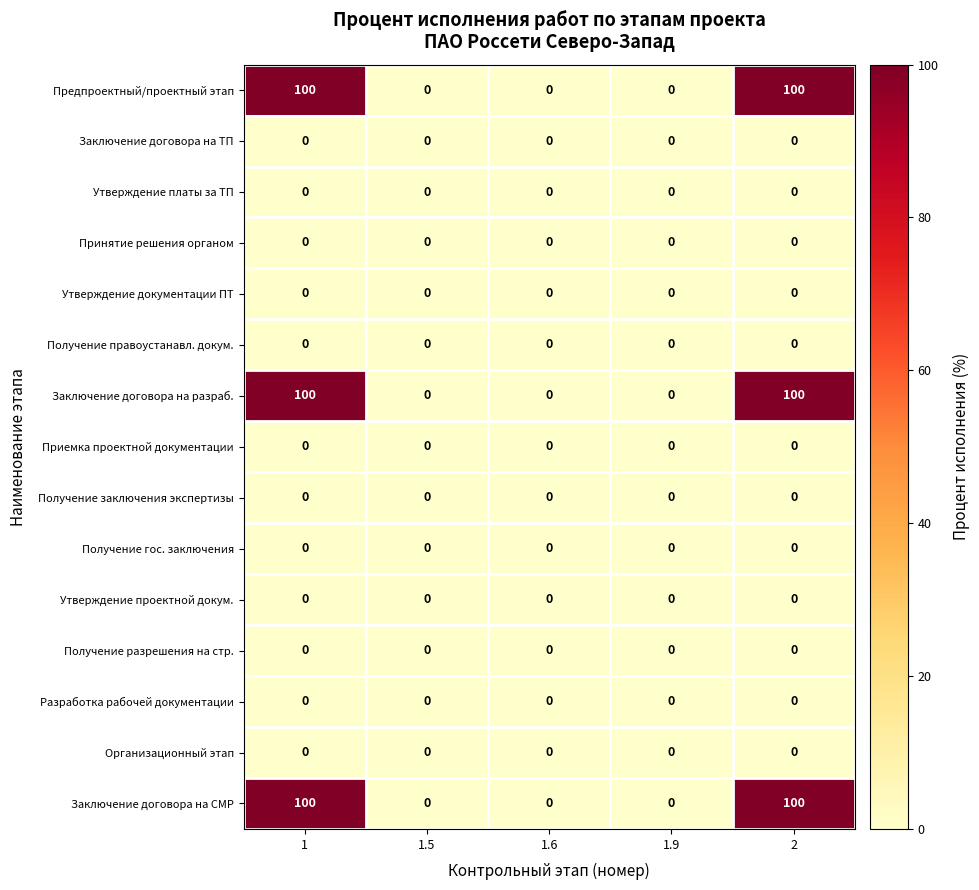

What is the total value across all series at 2?

300